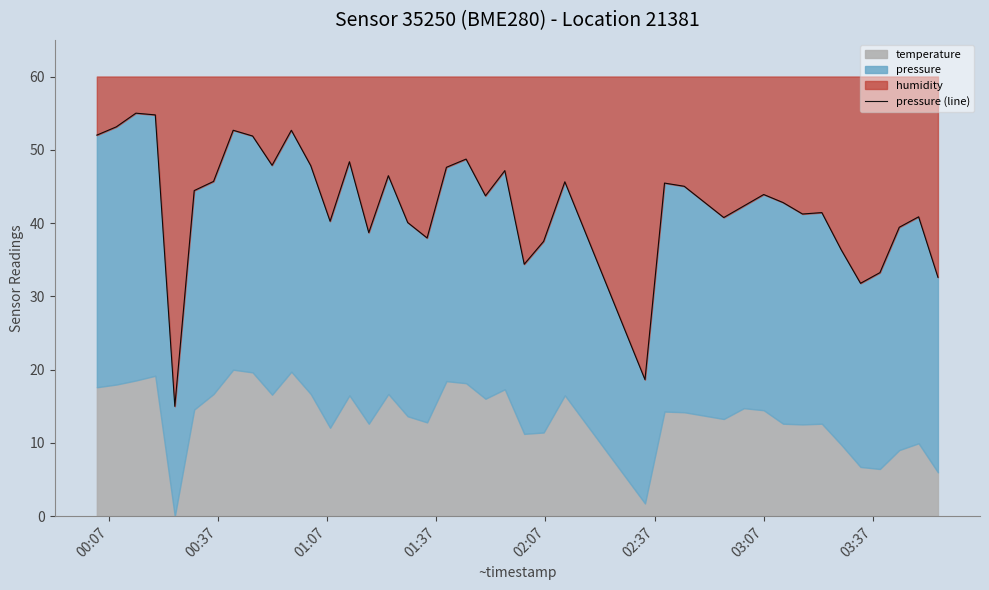

True or false: the data shows 21.6 at 18.

False